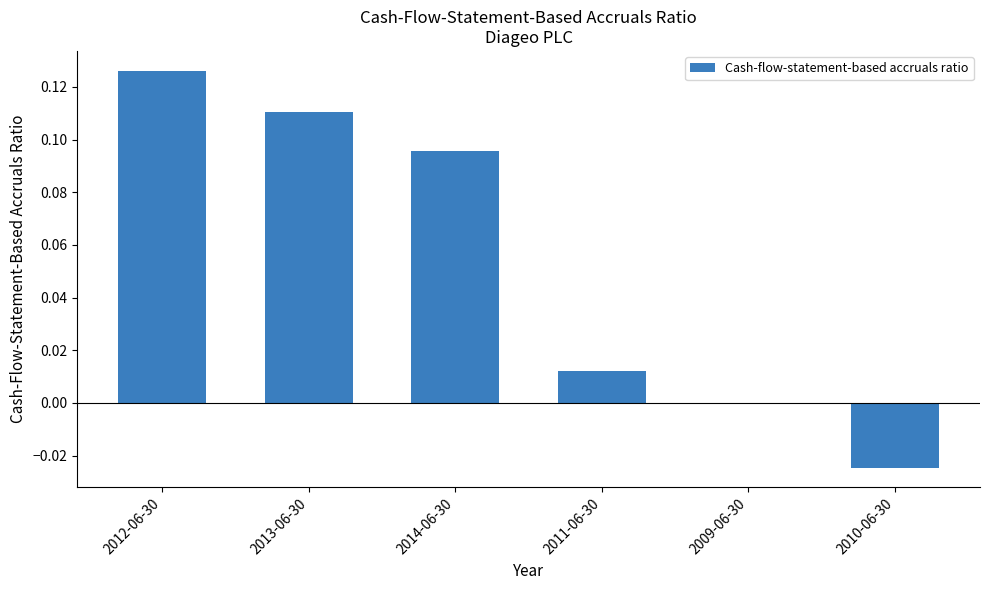

How many series are shown in this chart?

1